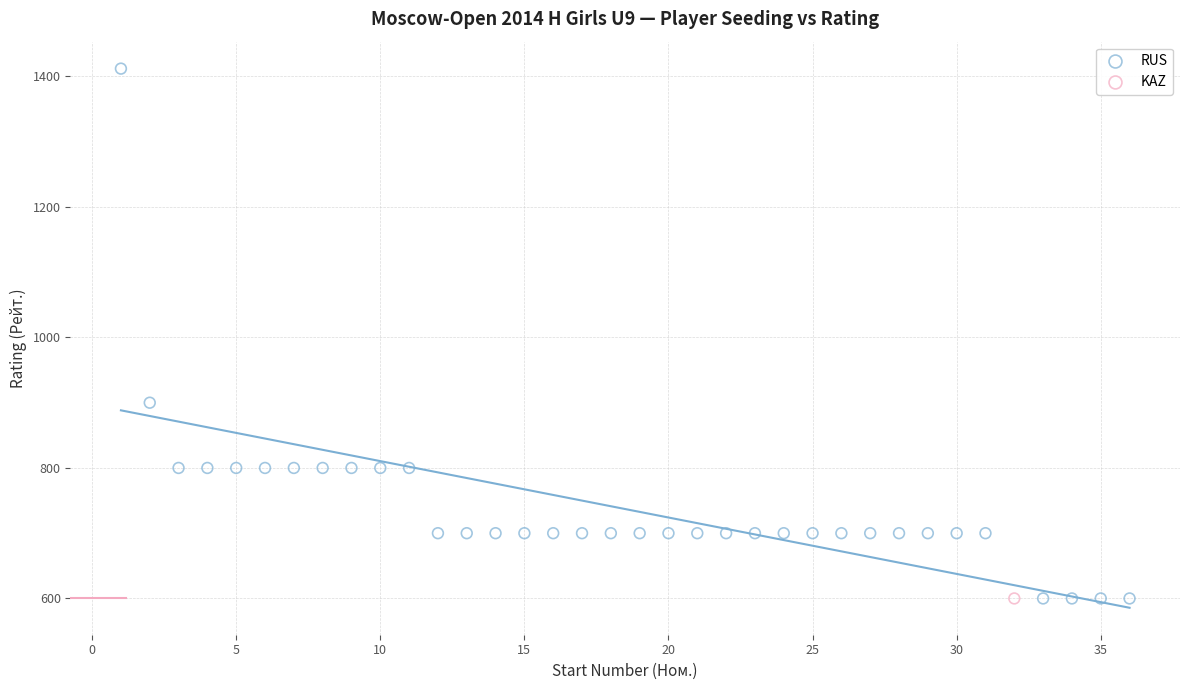

What are all the series names shown in the legend?

RUS, KAZ